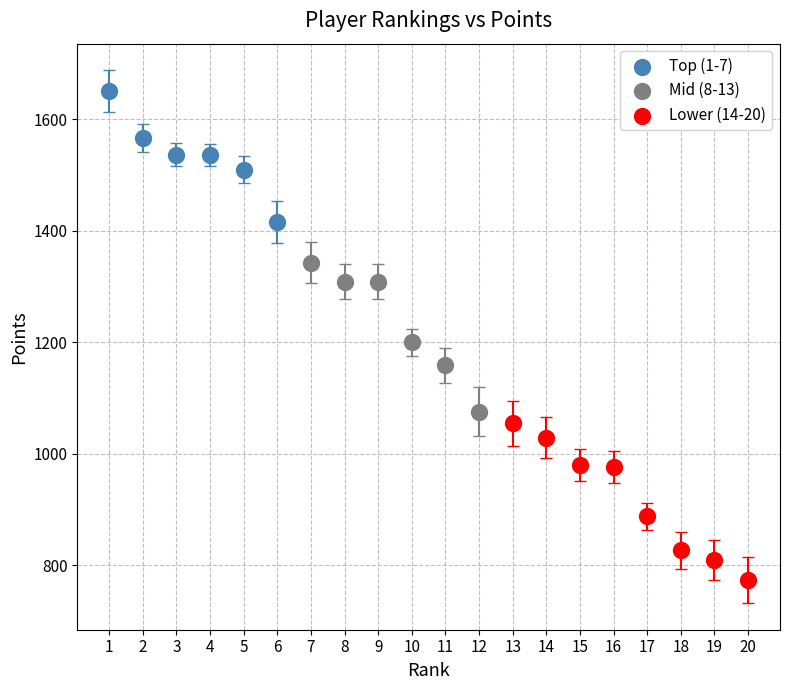

Which series has the largest Y range (max minus min)?

Lower (14-20)